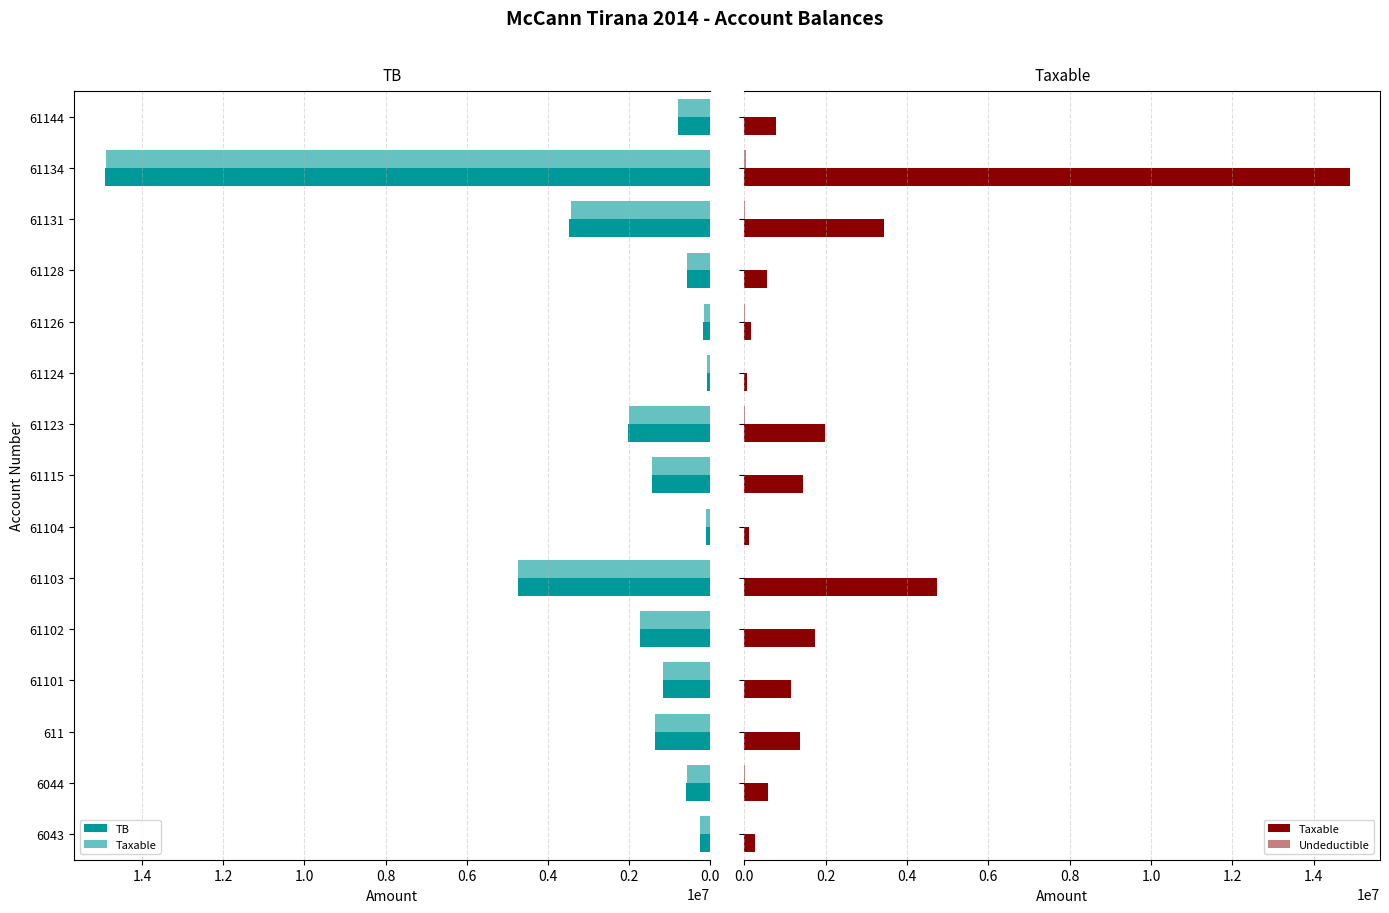

What is the value of the Taxable bar at the 11th from the left?

157990.0